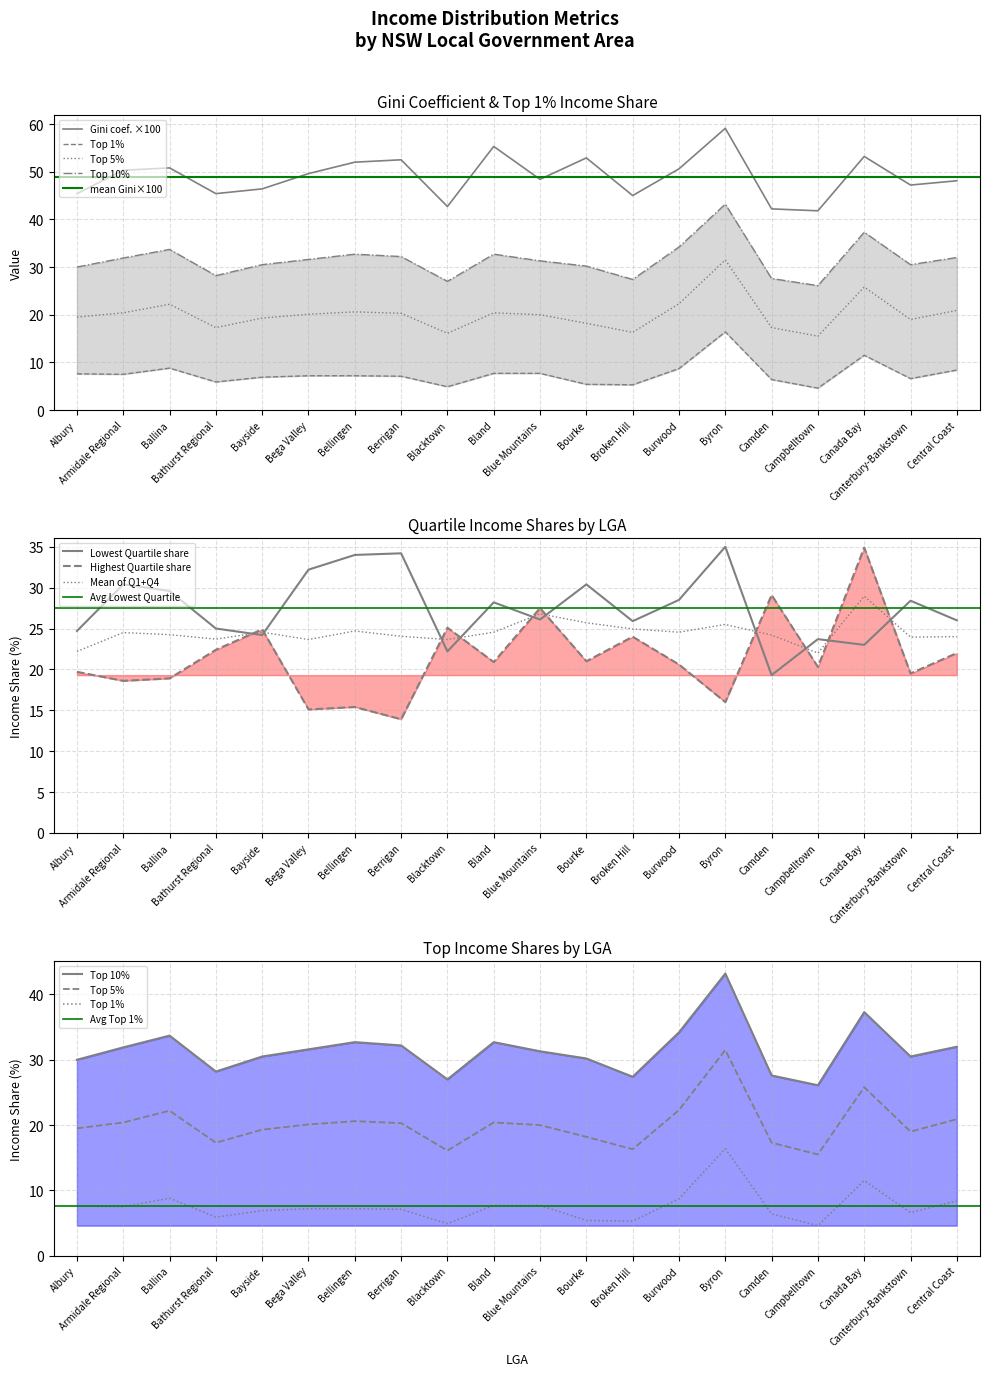

Rank the series by their maximum value, from highest to lowest.

Gini coefficient, Top 10%, Lowest Quartile share, Highest Quartile share, Top 5%, Top 1%